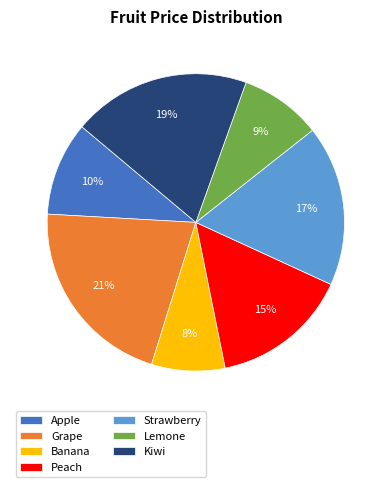

Which category has the biggest portion of the pie?

Grape